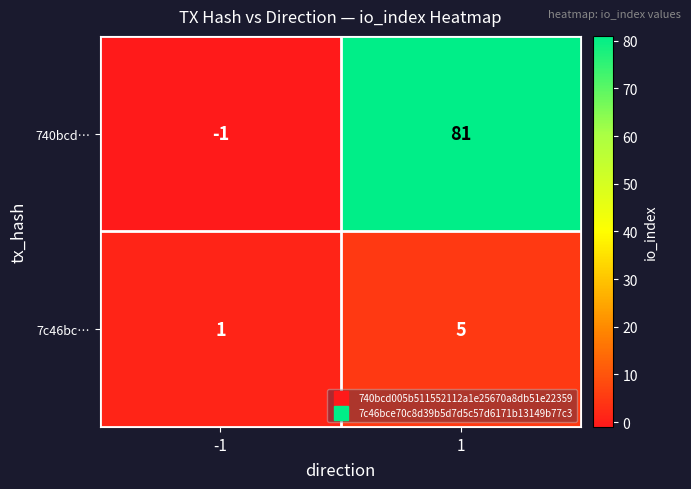

What is the difference between the highest and lowest values at 1?

76